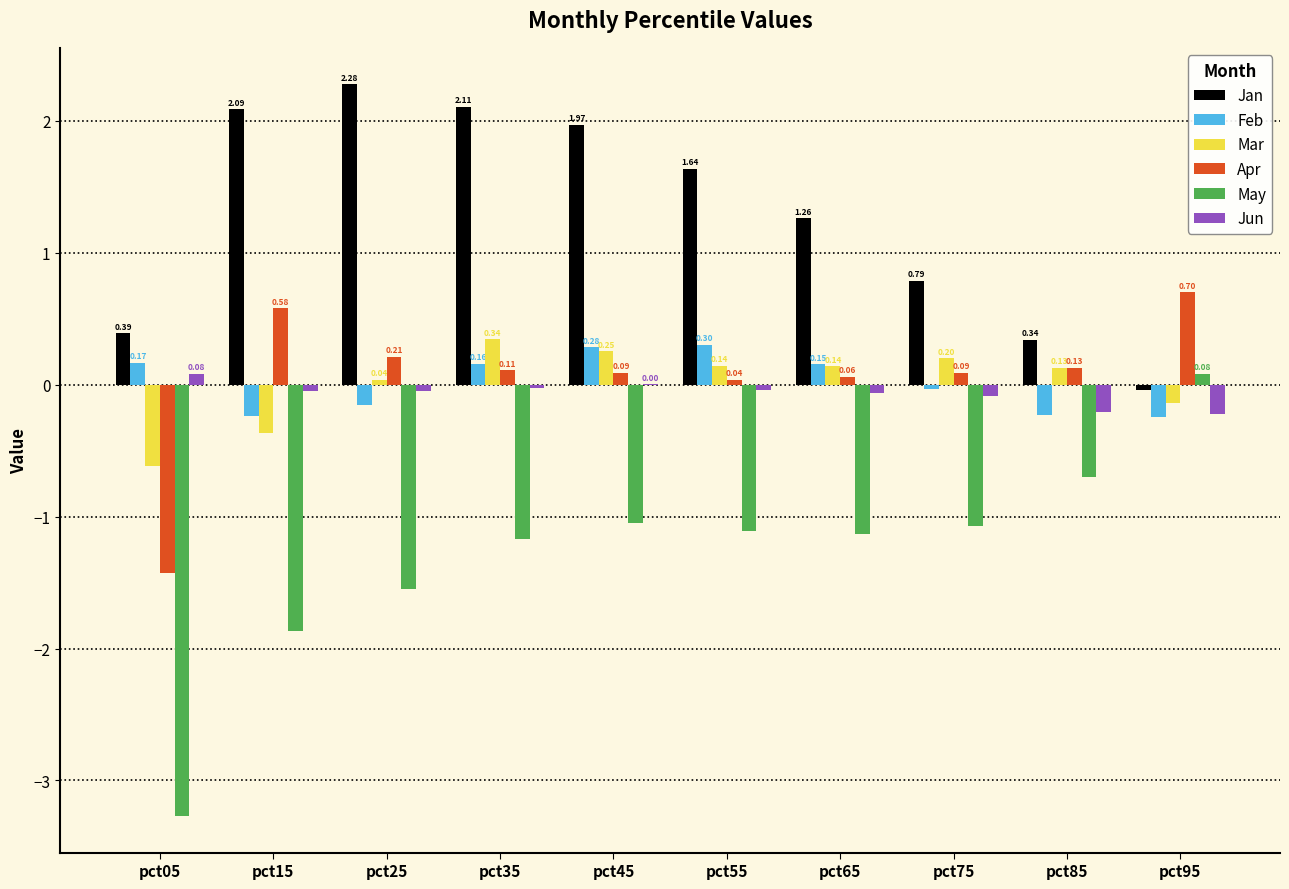

Is the value of Jan at pct75 greater than the value of Feb at pct75?

Yes